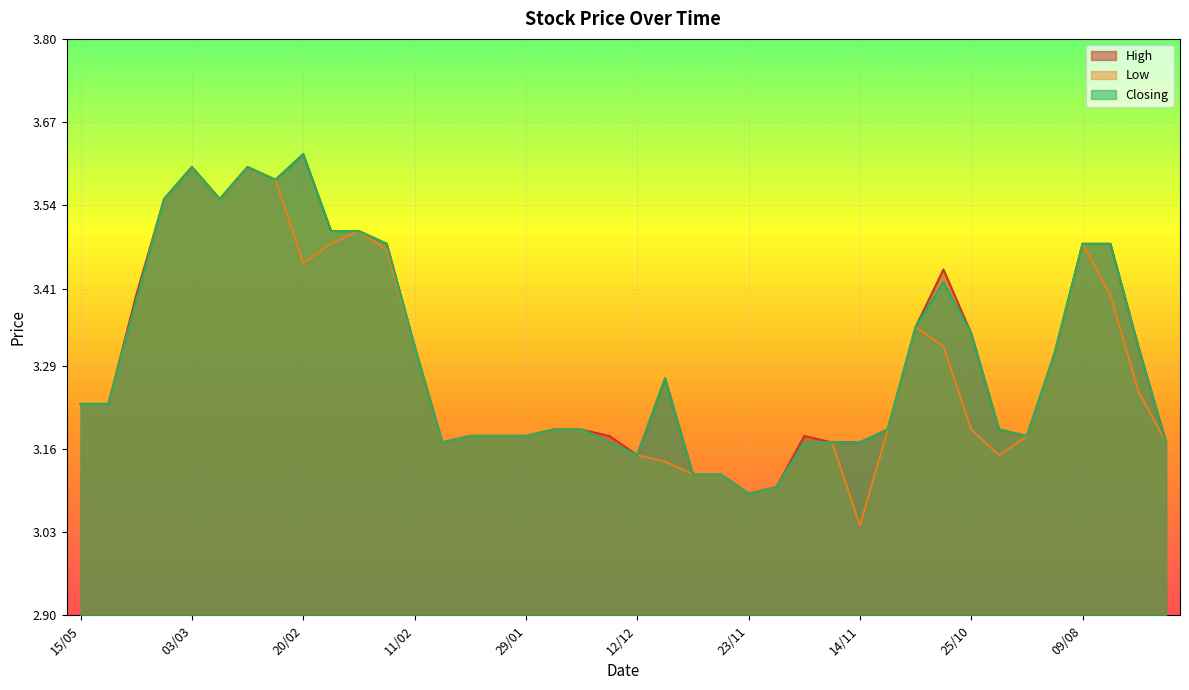

At which category is the sum across all series the highest?

03/03